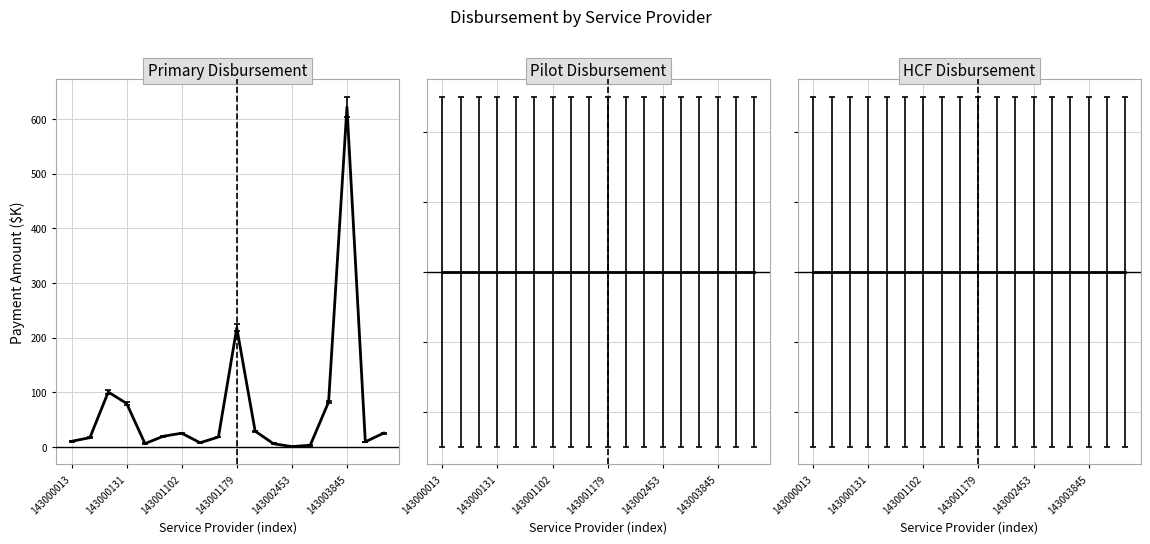

What is the difference between the maximum and minimum values?

621.3